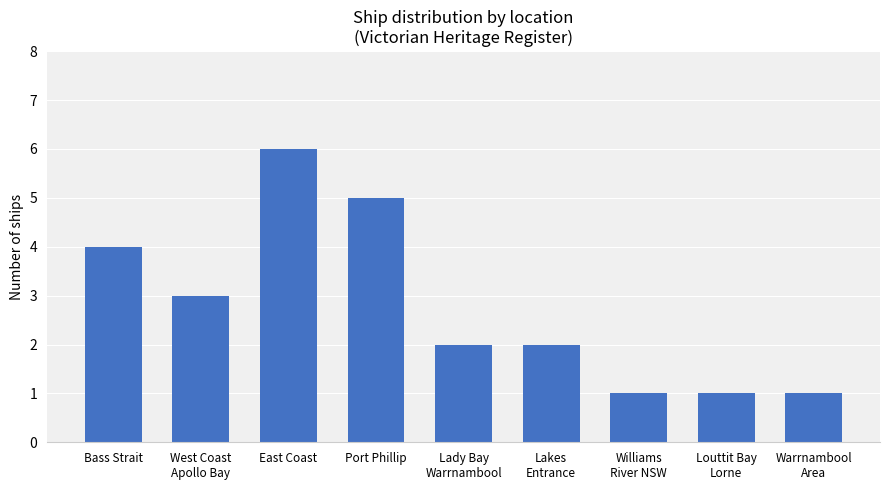

What is the change in value from Bass Strait to Louttit Bay
Lorne?

-3